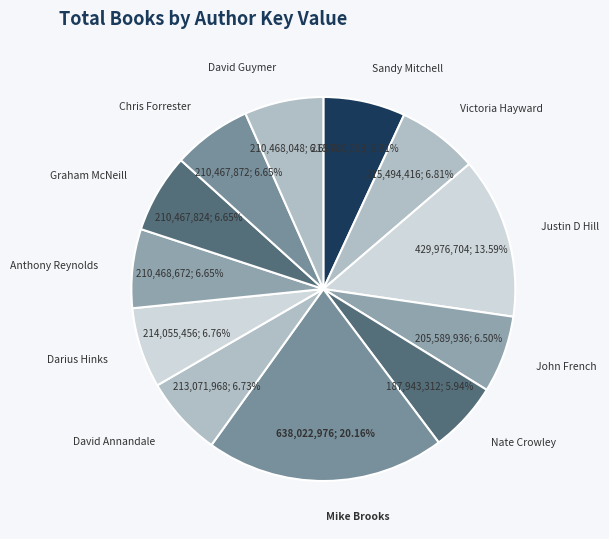

Which slice is the smallest?

Nate Crowley